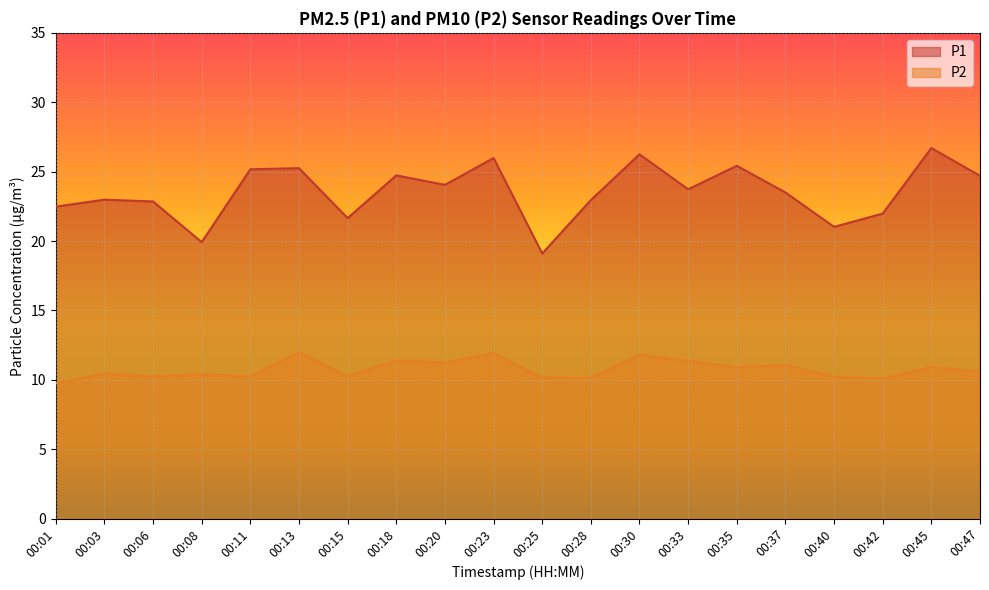

Reading right to left, list all the values displayed in this chart.

P1: 24.7	26.7	22.0	21.0	23.5	25.4	23.7	26.2	22.9	19.1	26.0	24.1	24.7	21.6	25.2	25.2	19.9	22.9	23.0	22.5
P2: 10.6	10.9	10.1	10.2	11.1	10.9	11.4	11.8	10.2	10.2	11.9	11.2	11.4	10.2	12.0	10.2	10.4	10.2	10.4	9.8